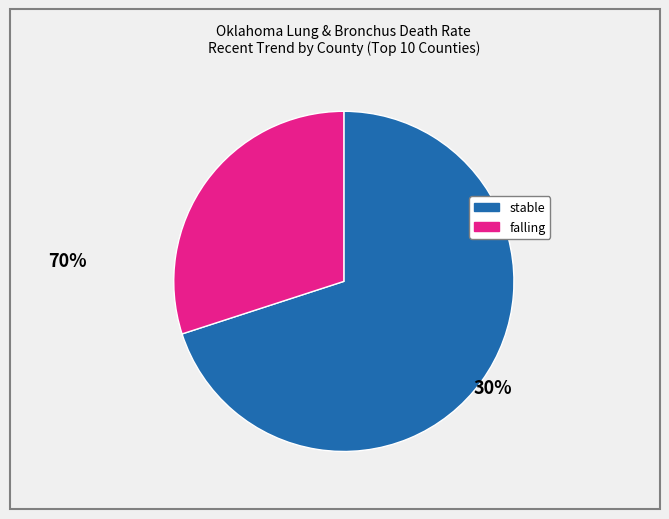

Is there a majority slice in this chart?

Yes